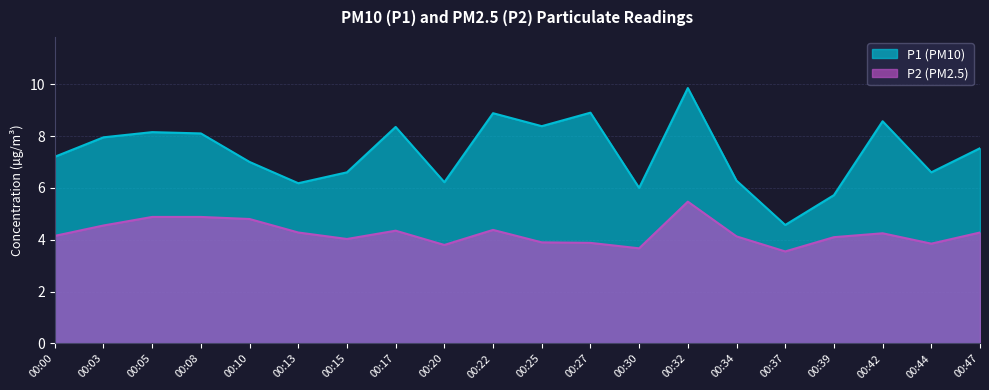

What is the maximum value shown in the chart?

9.8